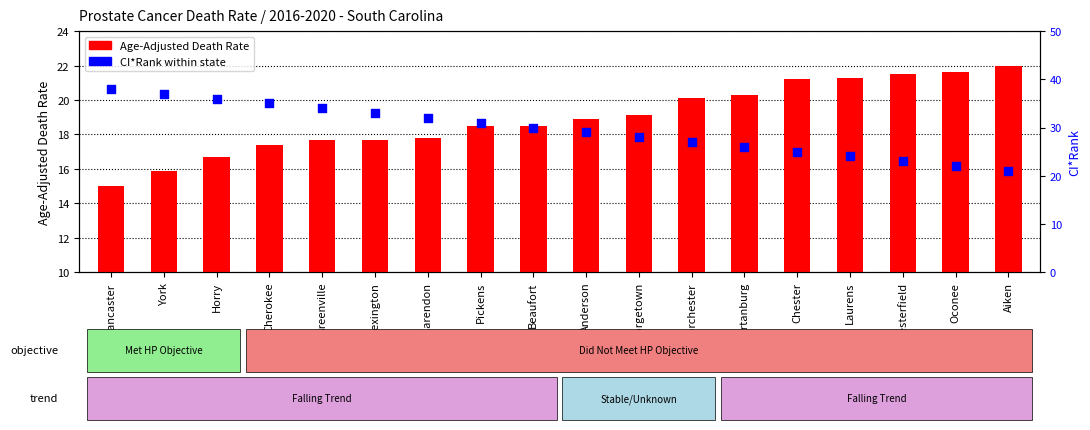

Which series contains the lowest Y value?

Age-Adjusted Death Rate